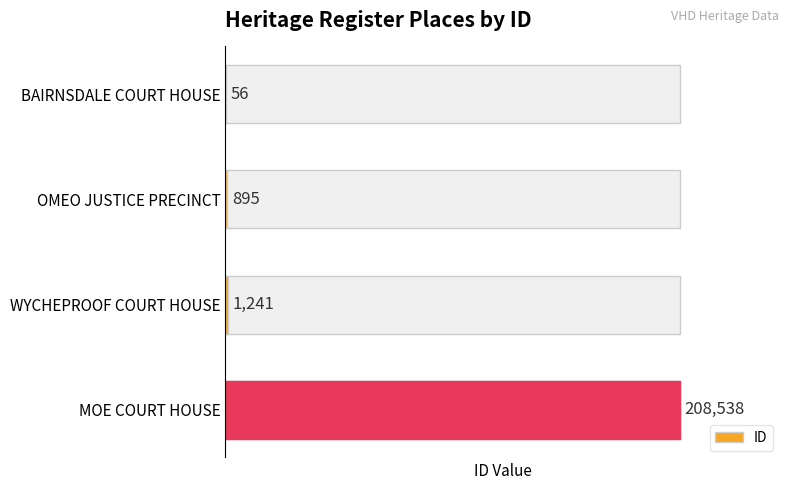

Between BAIRNSDALE COURT HOUSE and MOE COURT HOUSE, which is larger?

MOE COURT HOUSE